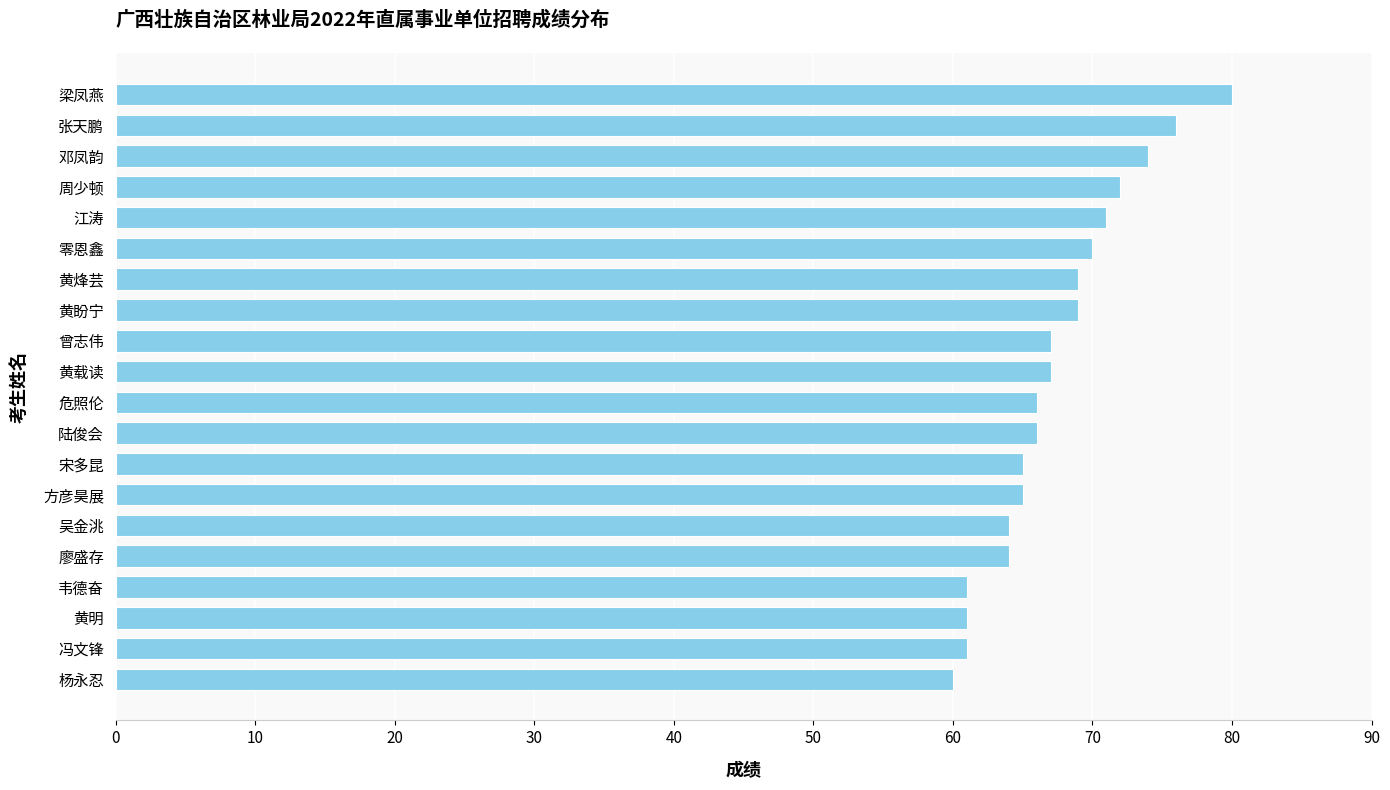

What is the ratio of the value at 曾志伟 to the value at 黄明?

1.1